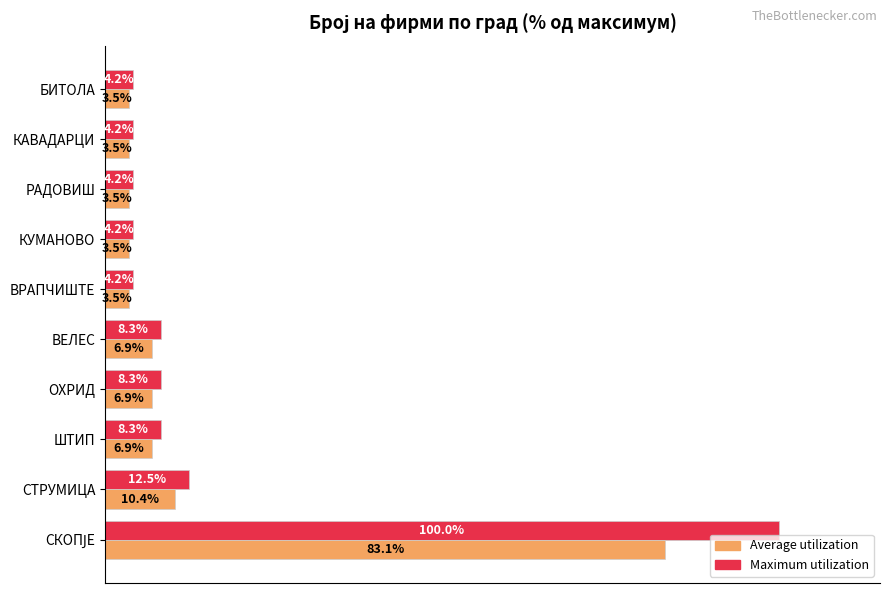

Where is Maximum utilization nearest to the value 52?

СТРУМИЦА